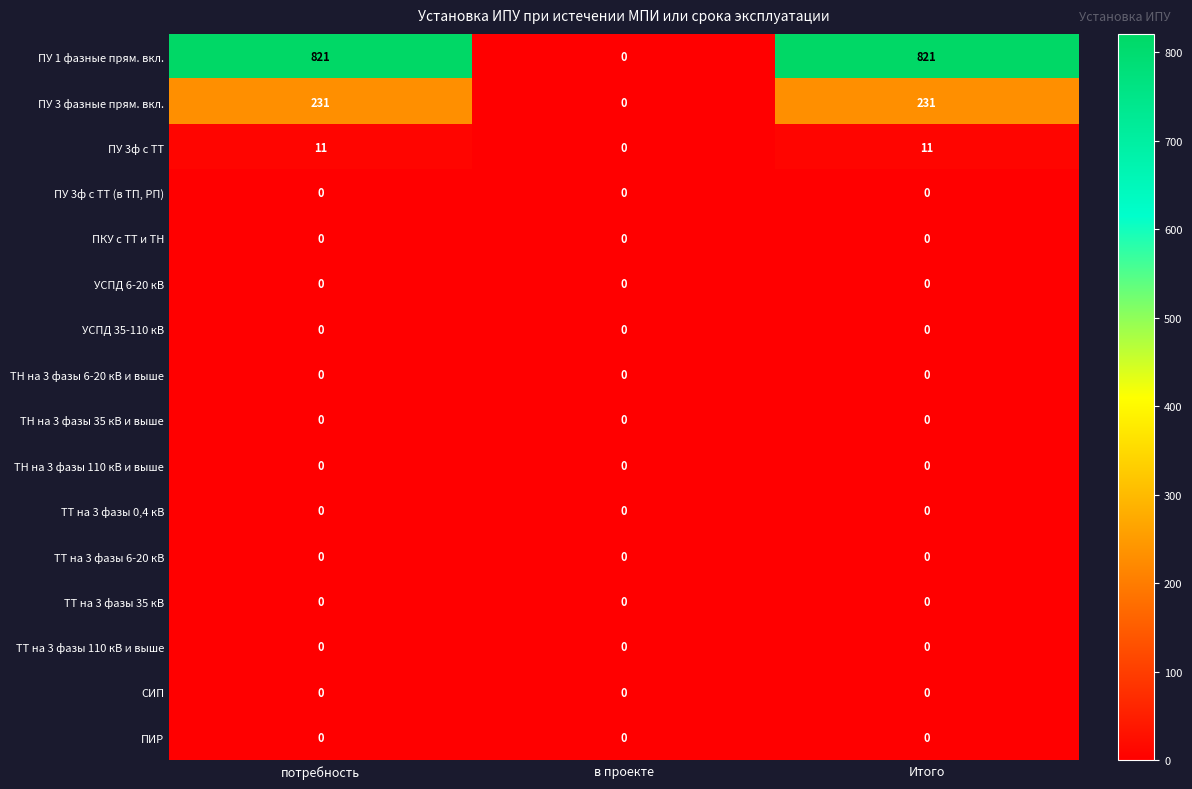

What is the spread (max minus min) of values at Итого?

821